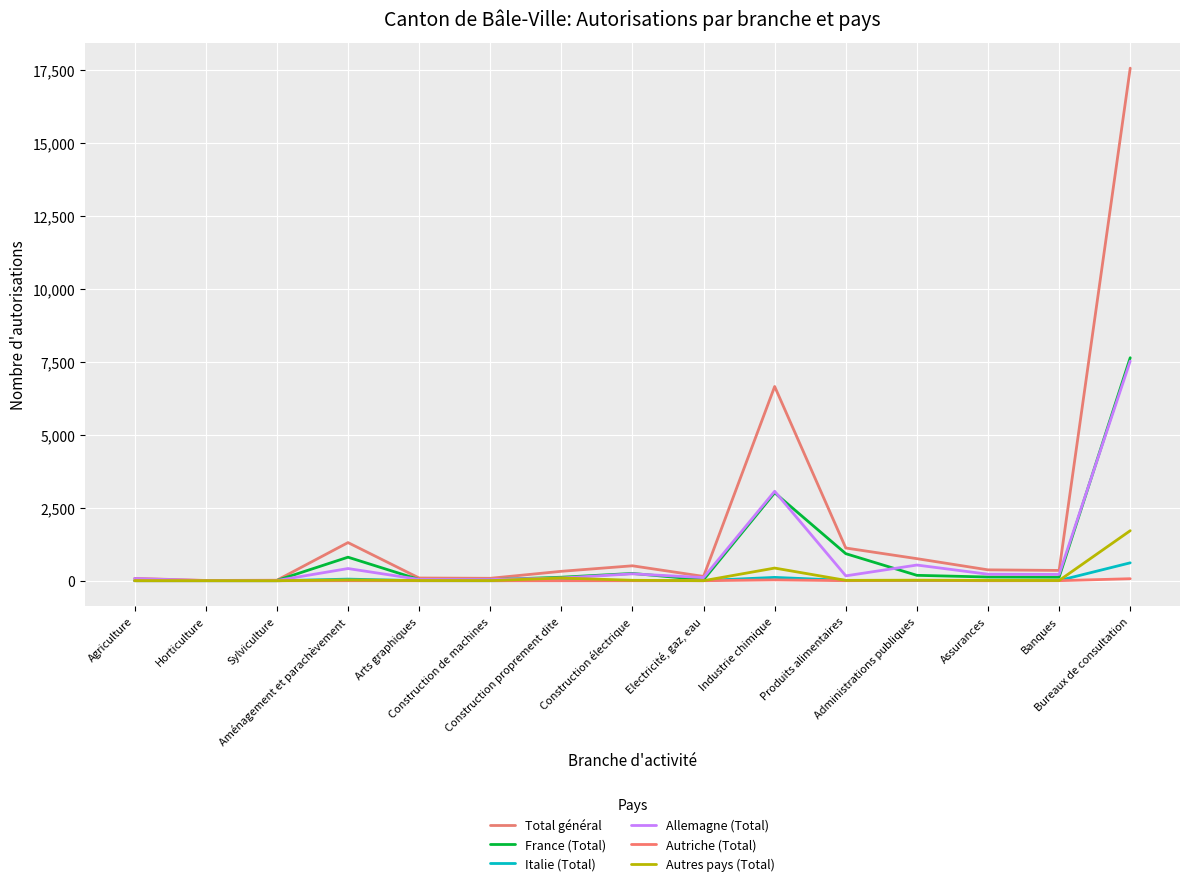

What are all the series names shown in the legend?

Total général, France (Total), Italie (Total), Allemagne (Total), Autriche (Total), Autres pays (Total)